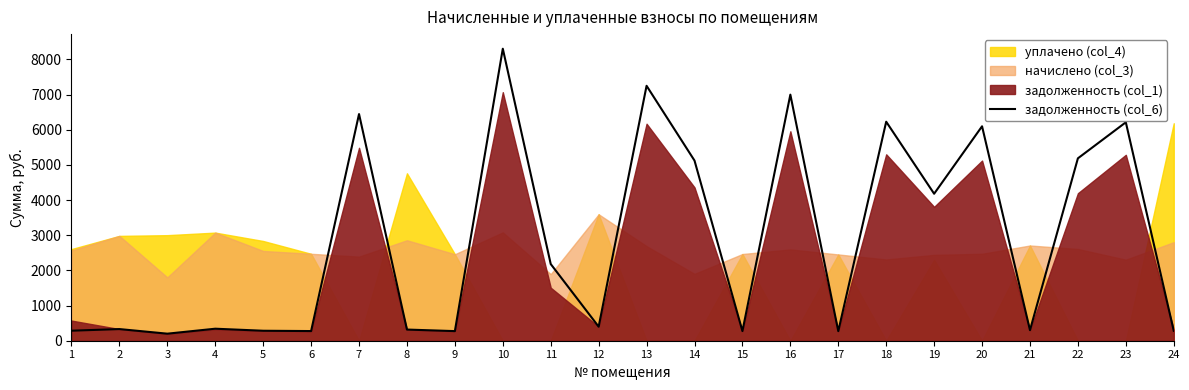

The chart shows a value of 170.5 at 1. True or false?

False